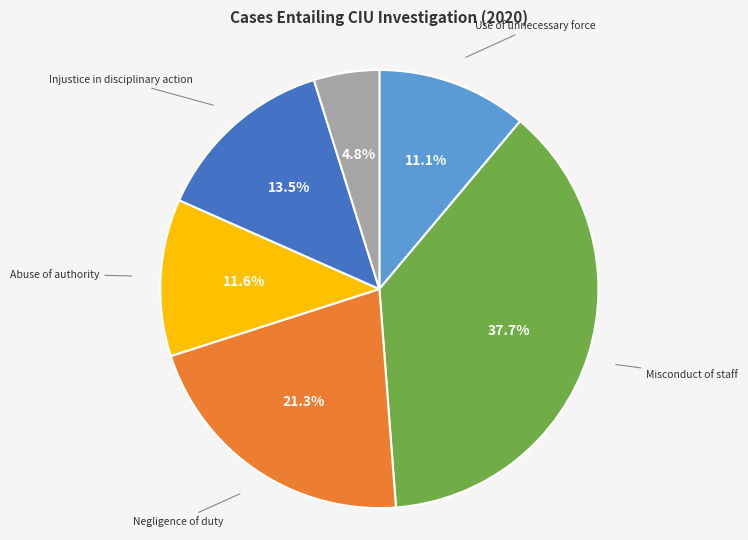

Is there any slice that represents more than half of the pie?

No